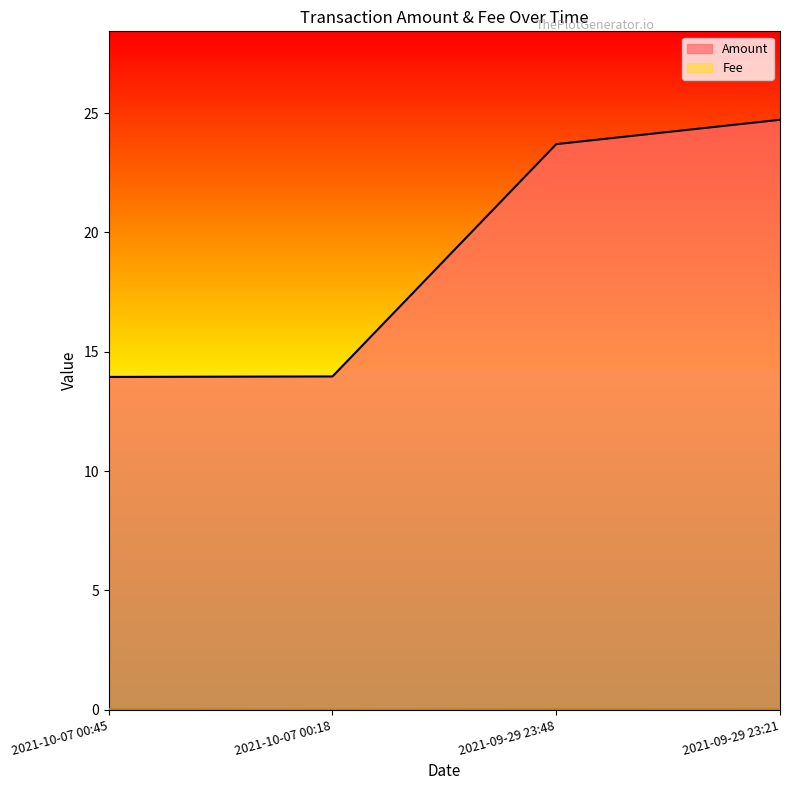

True or false: Amount has more than 1 interior local peaks.

False